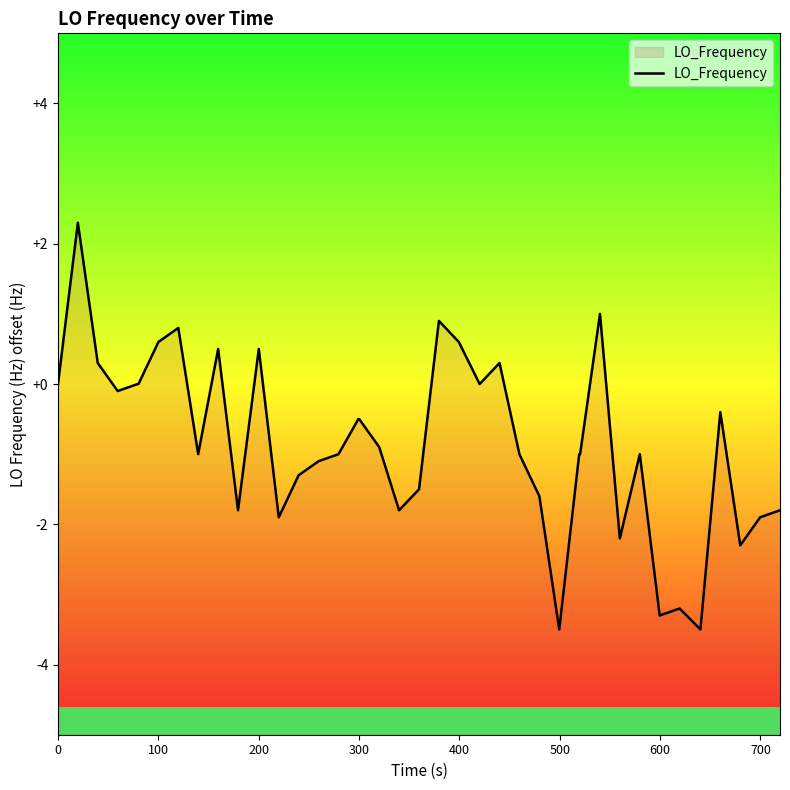

What is the maximum value shown in the chart?

2.3